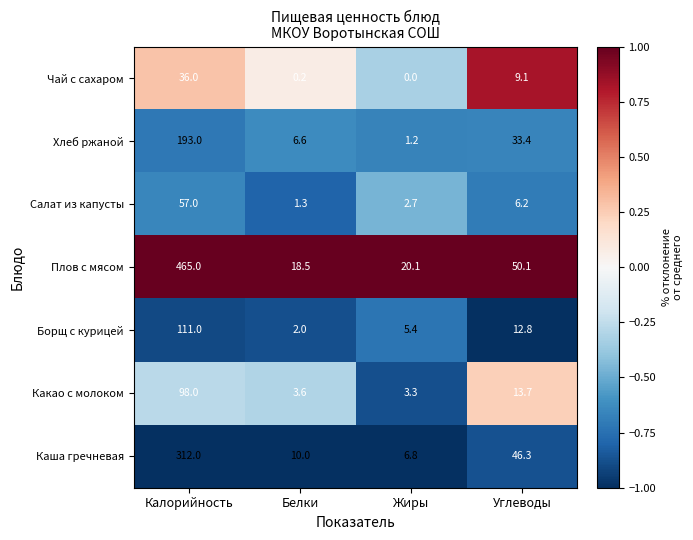

Is it true that Какао с молоком equals 3.3 at Жиры?

True